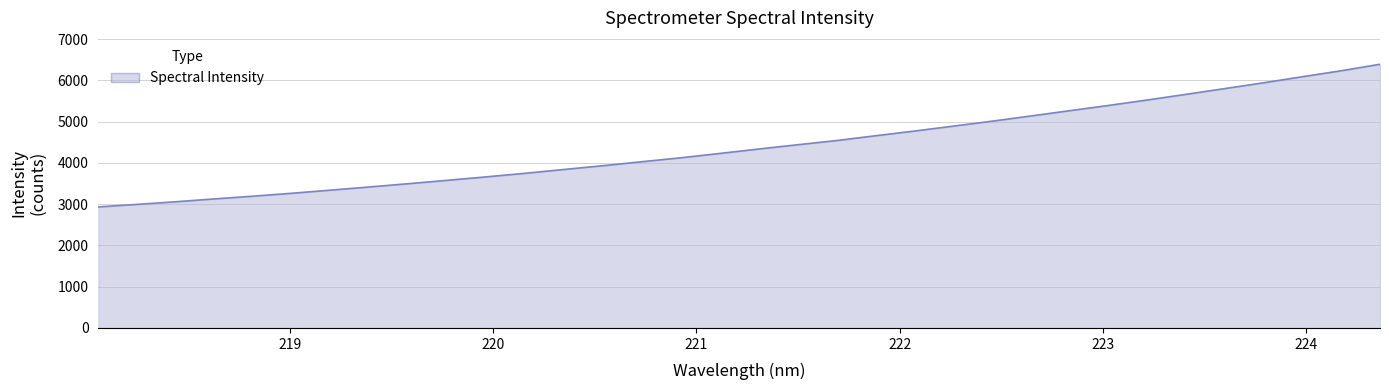

What is the difference between the maximum and minimum values?

3456.7